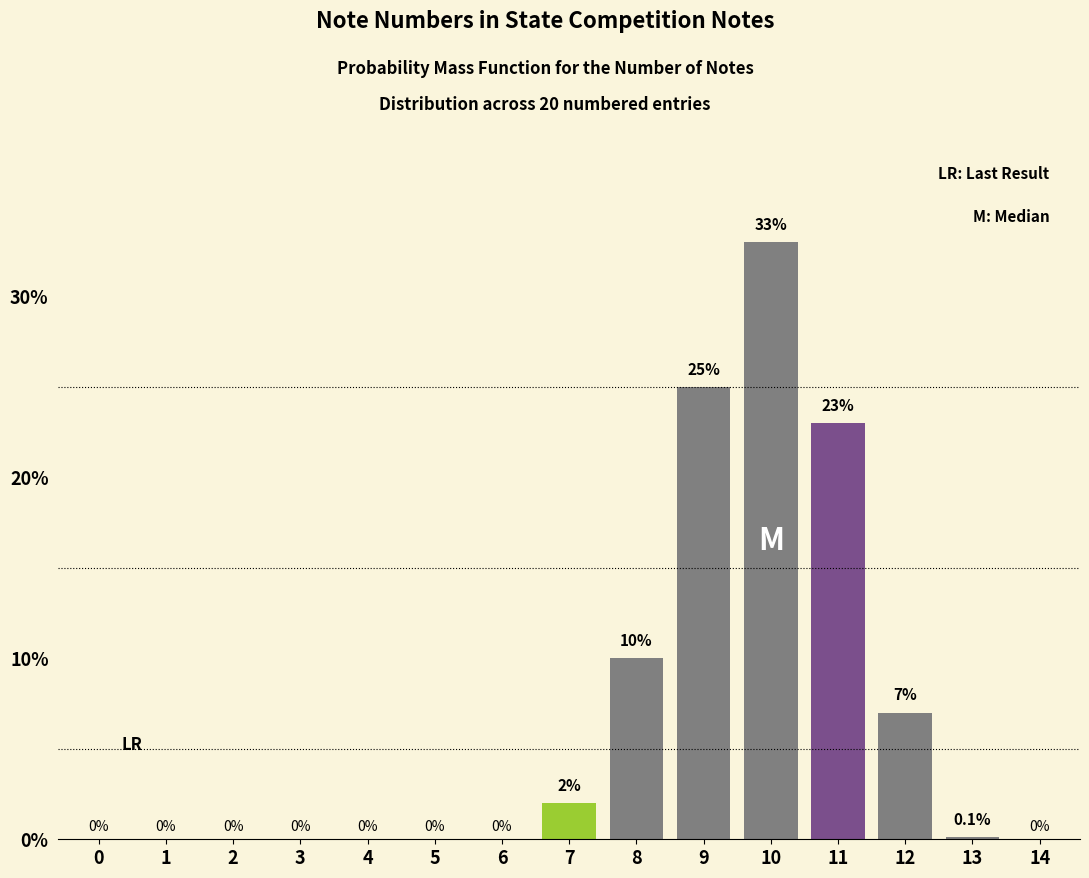

Reading left to right, list all the values displayed in this chart.

0=0.0	1=0.0	2=0.0	3=0.0	4=0.0	5=0.0	6=0.0	7=2.0	8=10.0	9=25.0	10=33.0	11=23.0	12=7.0	13=0.1	14=0.0